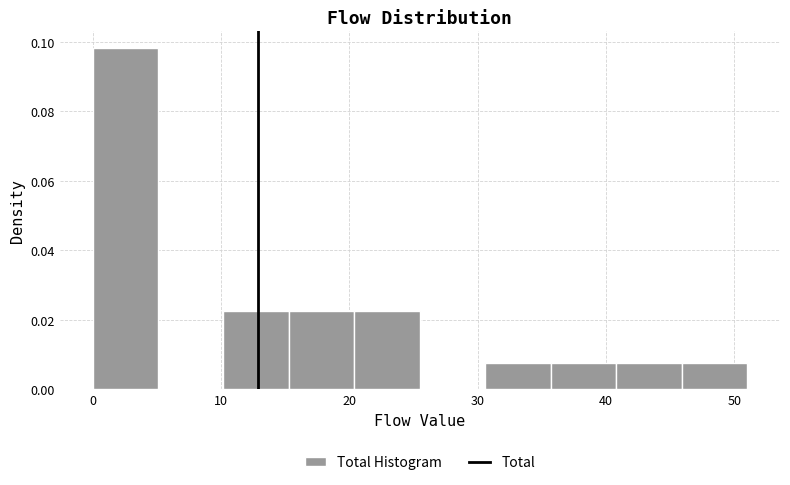

Which range on the x-axis has the tallest bar?

0.0 to 5.1